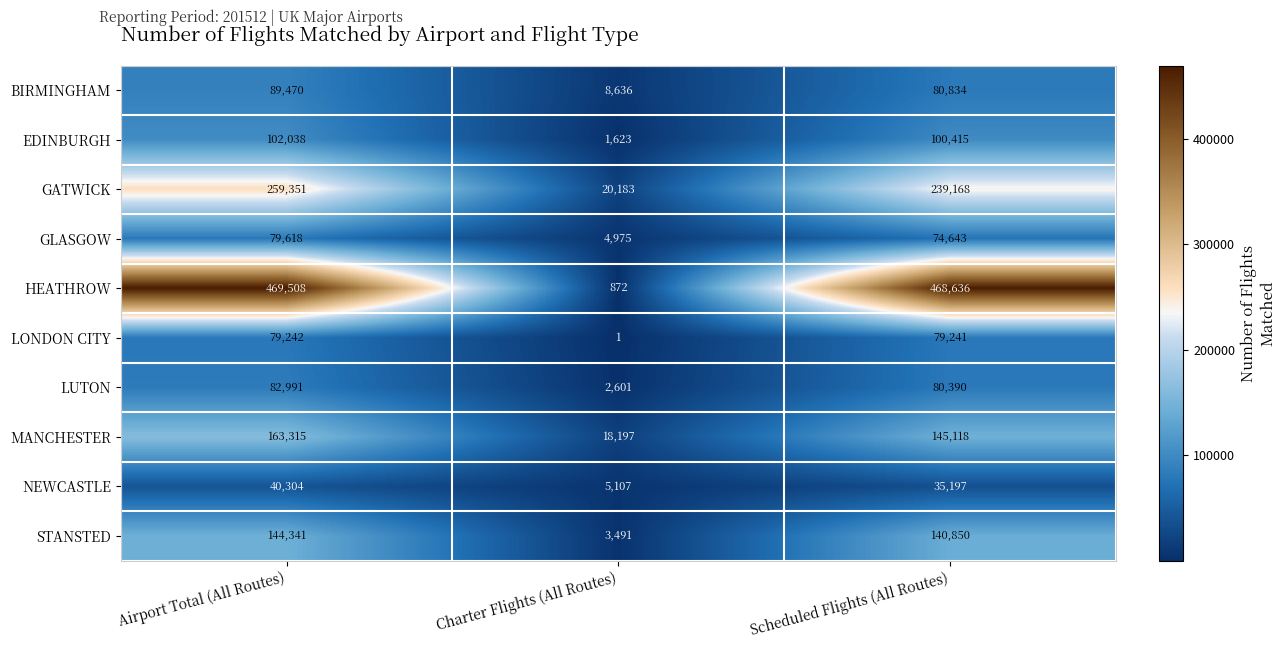

What is the average value of the BIRMINGHAM series?

59647